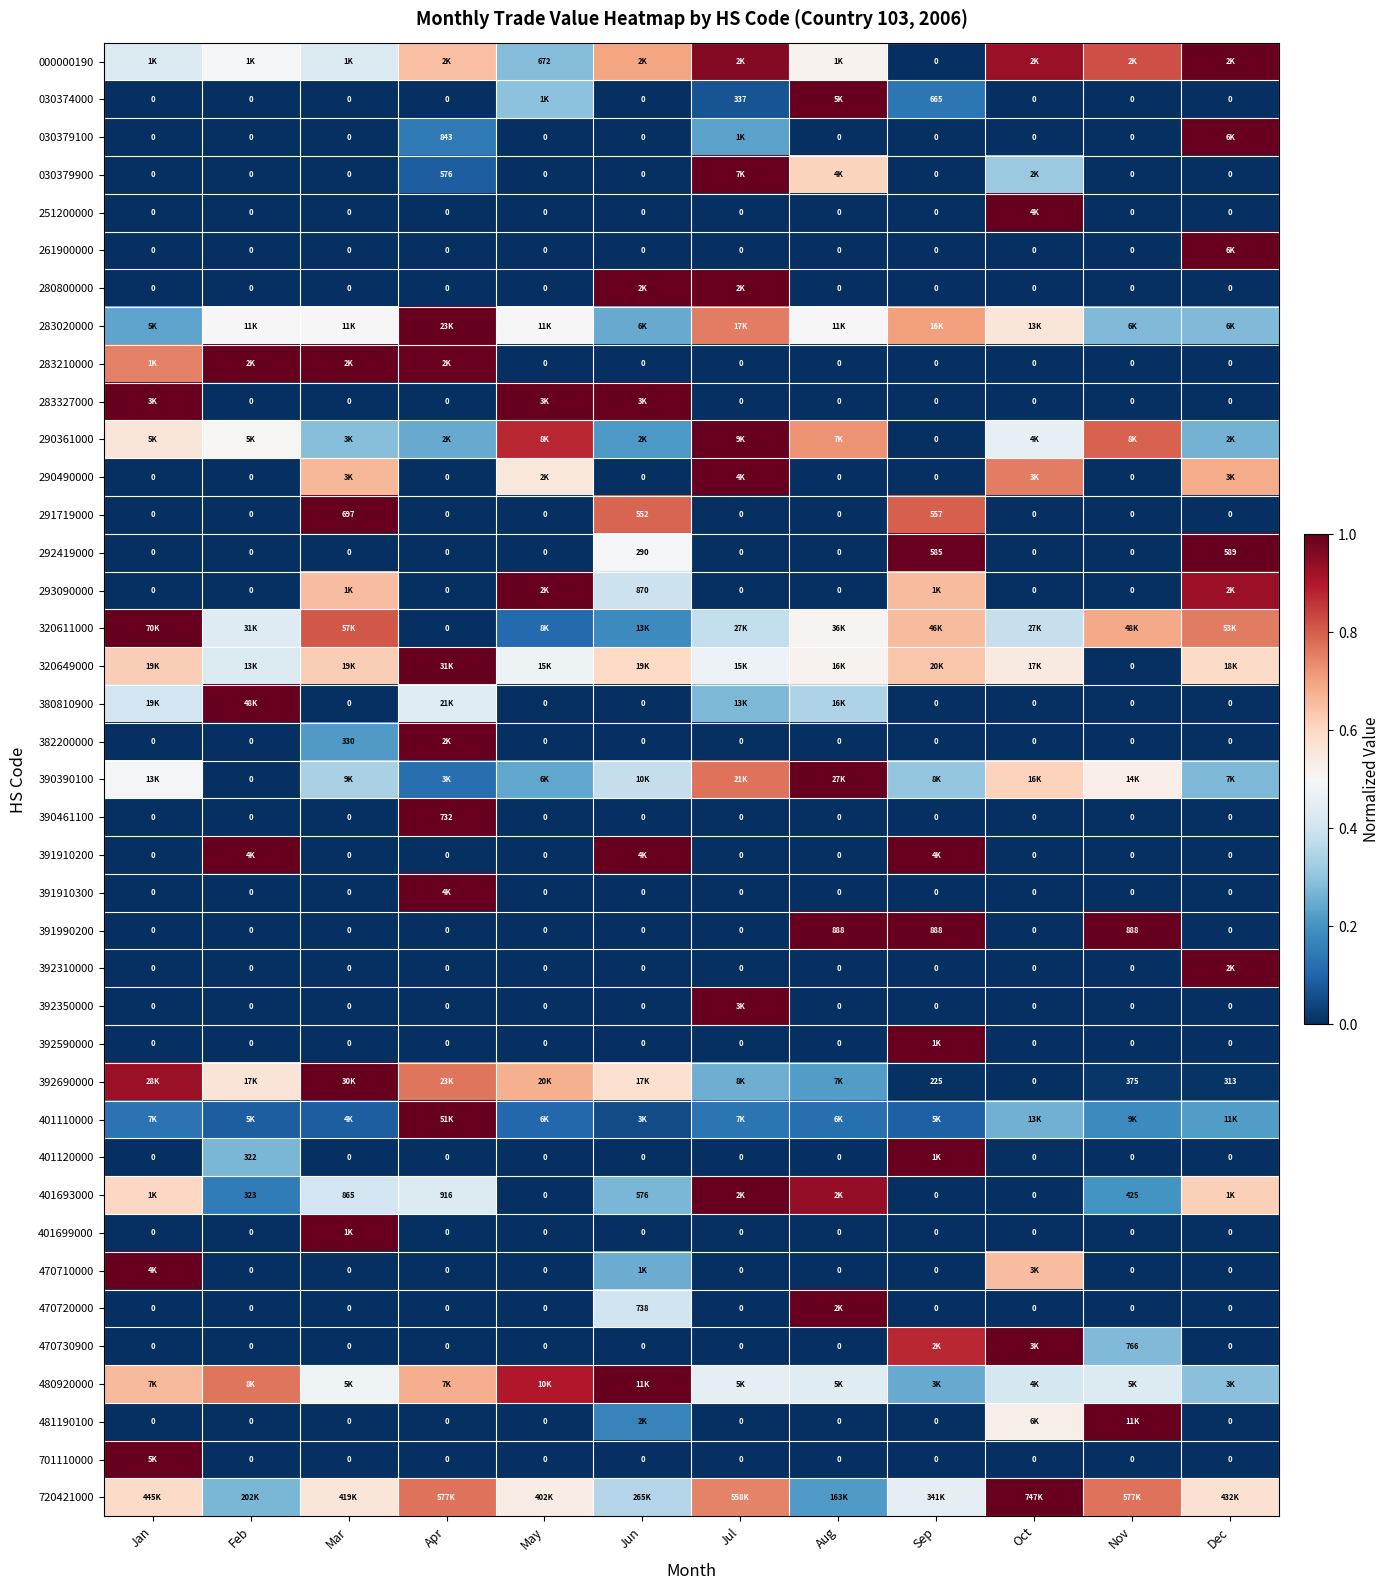

Is the value of 283327000 at Apr greater than the value of 470710000 at Apr?

No